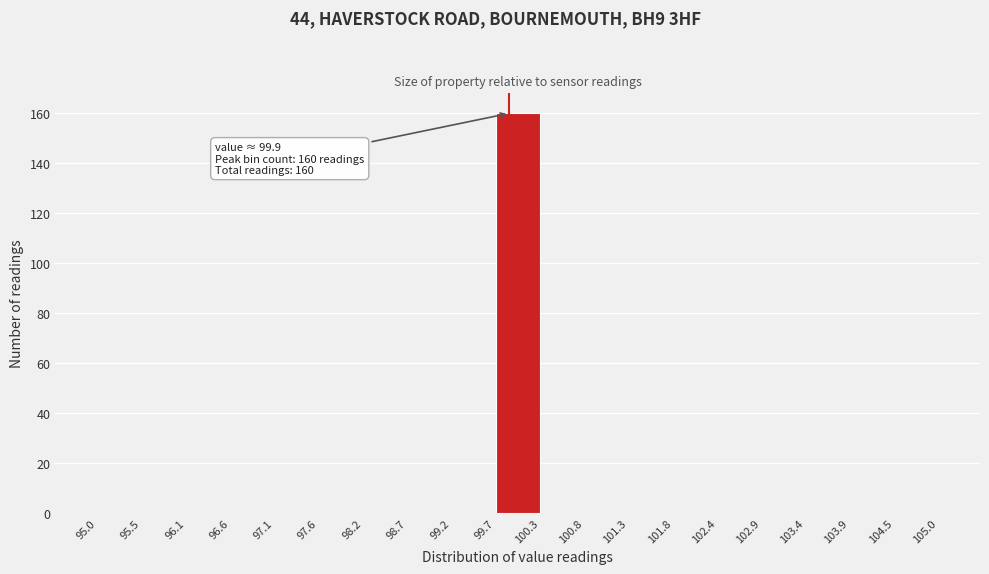

Which range on the x-axis has the tallest bar?

99.7 to 100.3